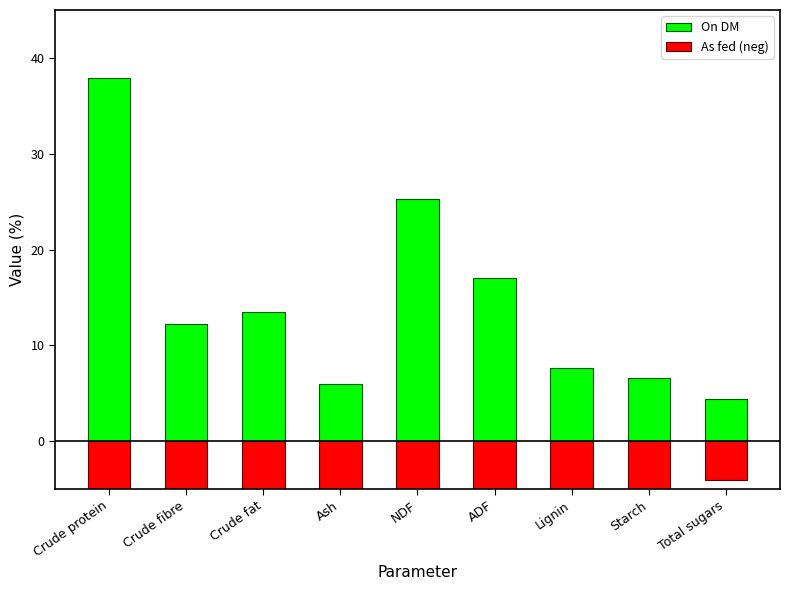

The As fed (neg) series shows -6.9 at Lignin. True or false?

True